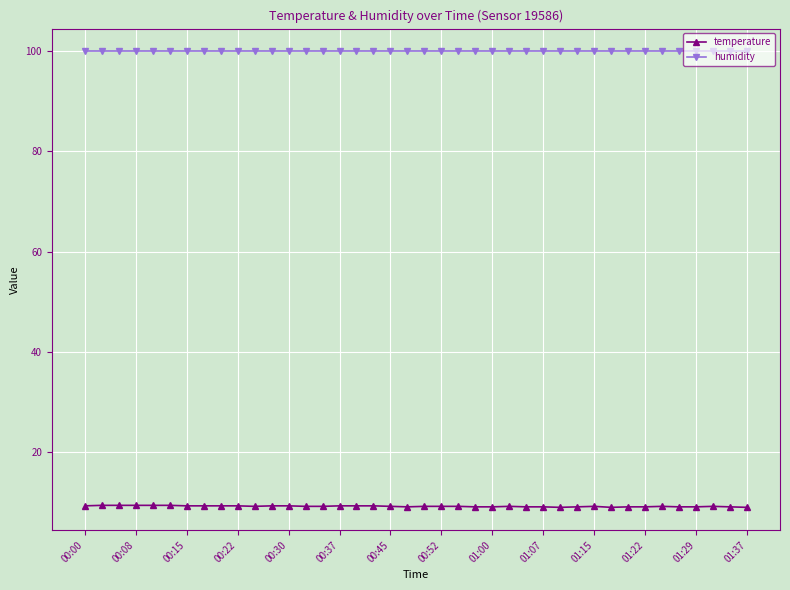

What is the value of the temperature point at the 36th from the left?

9.1